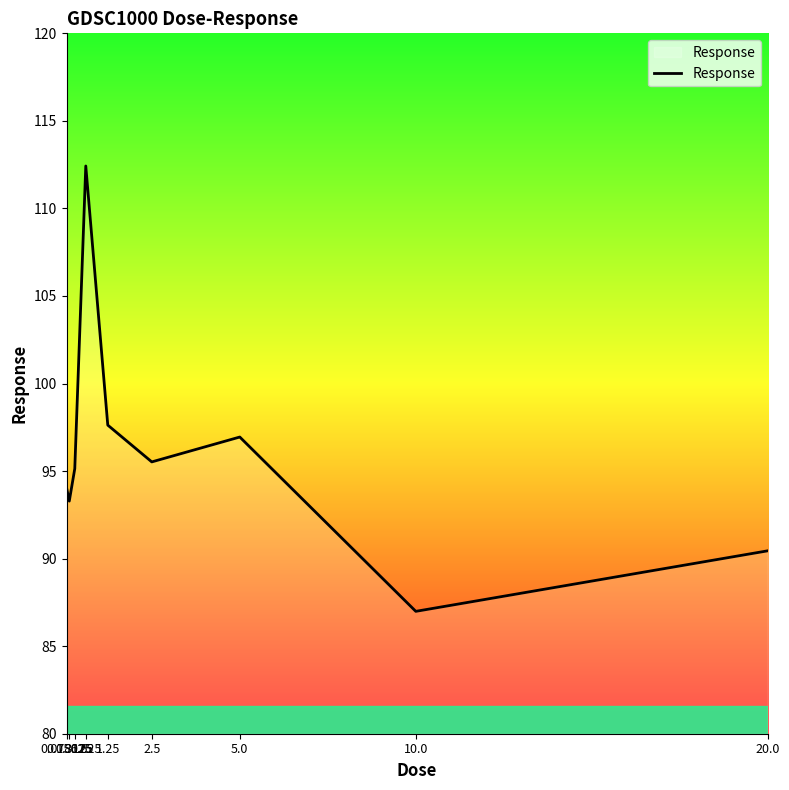

Is it true that the value at 0.3125 is 95.1?

True